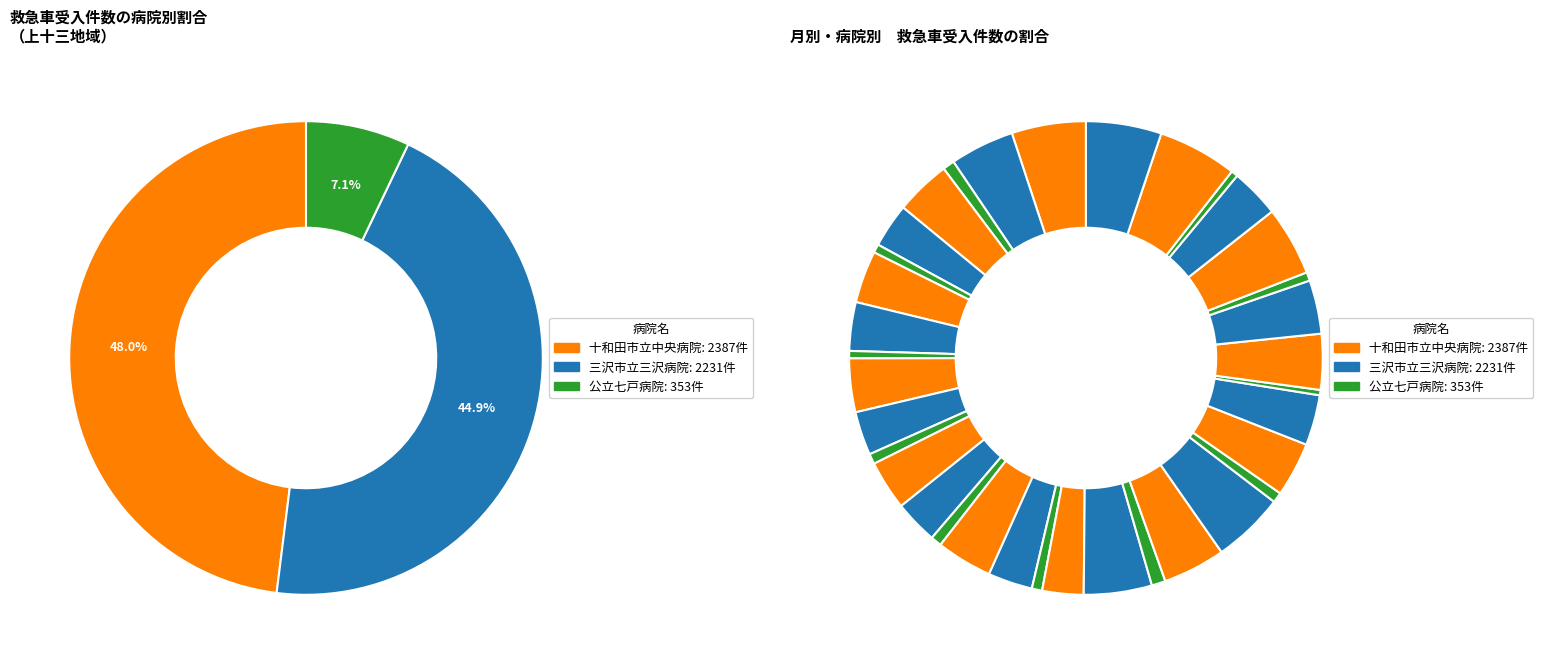

Is there any slice that represents more than half of the pie?

No